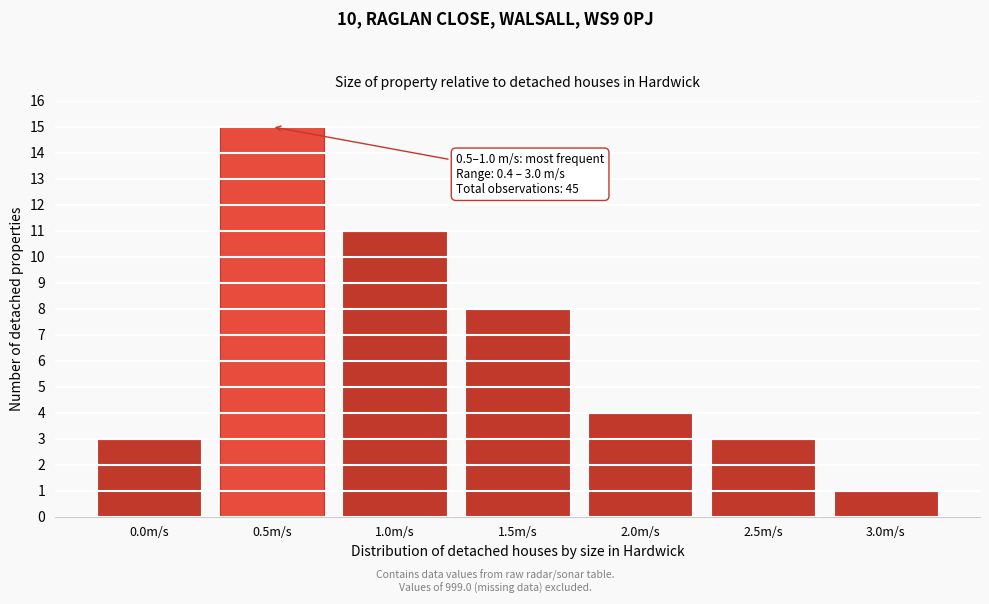

Reading left to right, what are all the values shown in this chart?

3	15	11	8	4	3	1